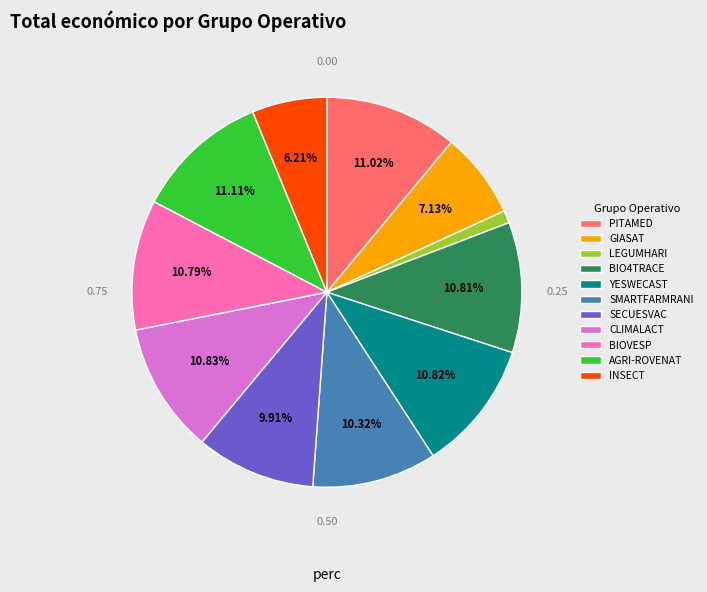

What is the smallest slice in the pie chart?

LEGUMHARI